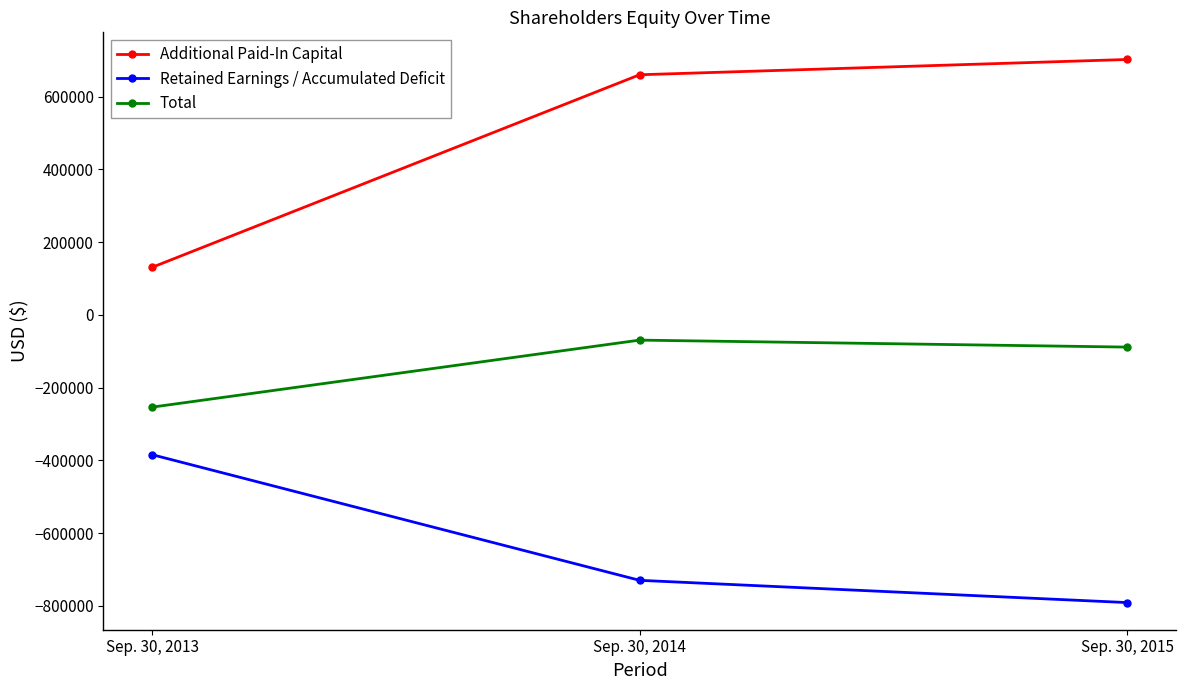

What is the average value of the Additional Paid-In Capital series?

497848